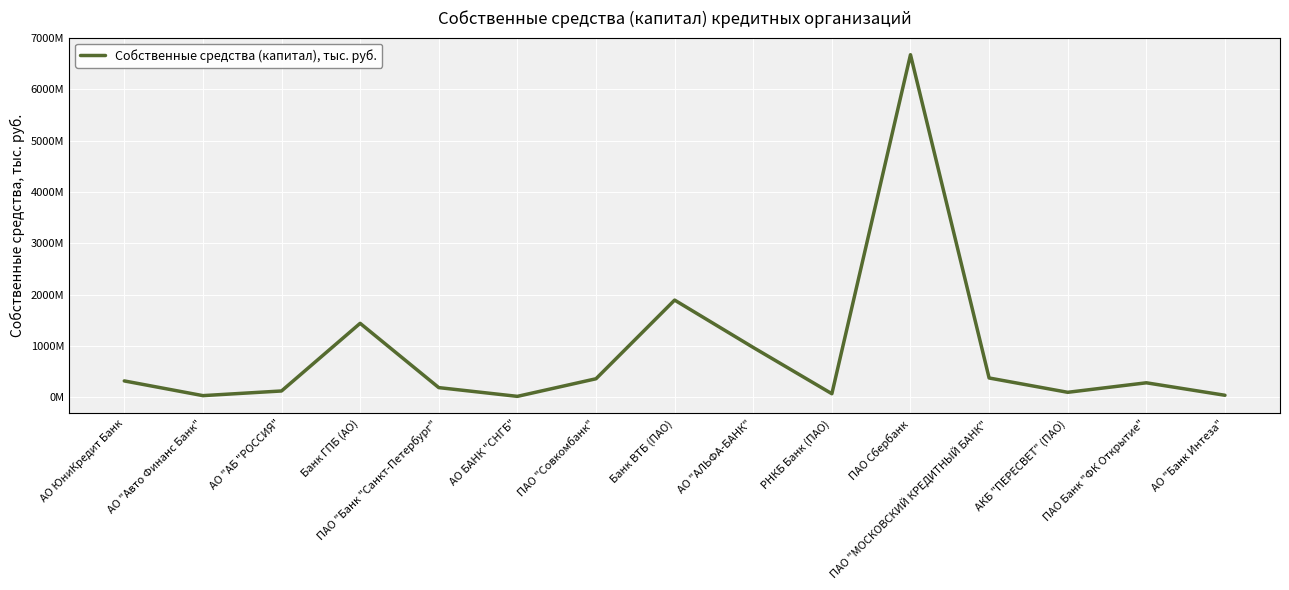

What is the change in value from Банк ГПБ (АО) to РНКБ Банк (ПАО)?

-1371661851